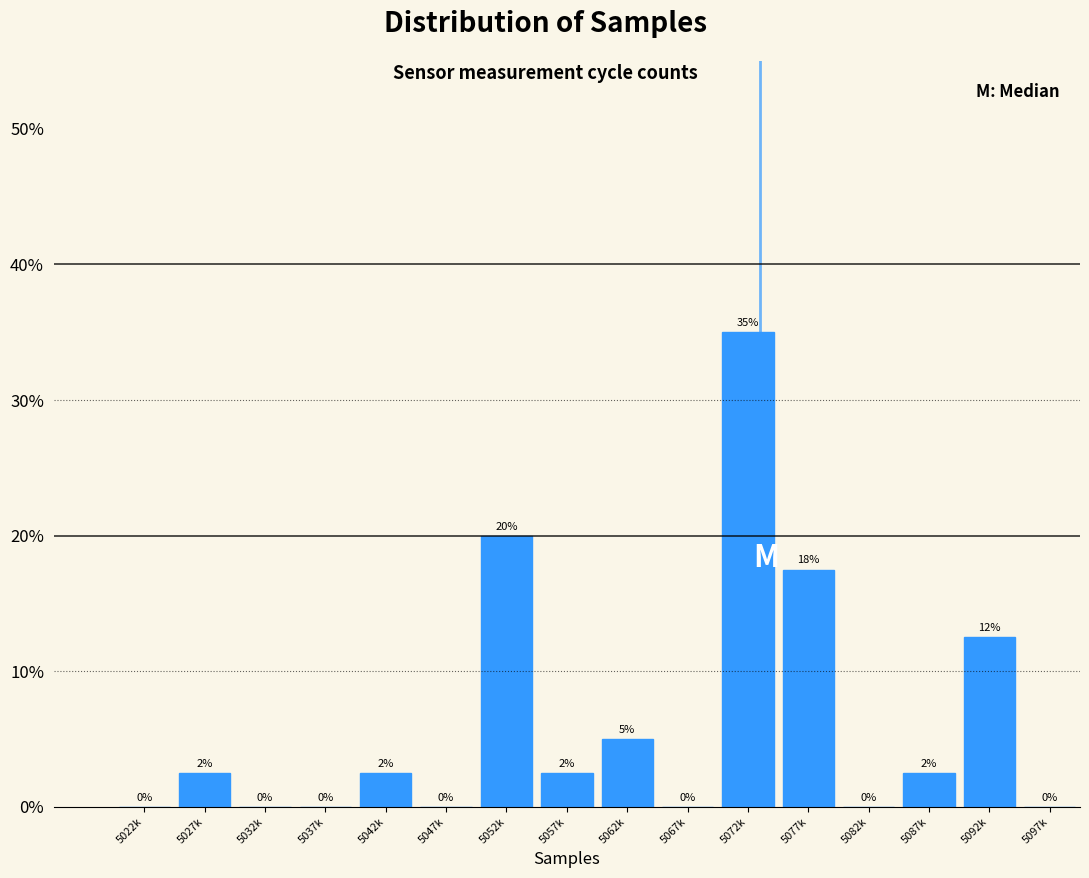

What is the maximum value shown in the chart?

35.0